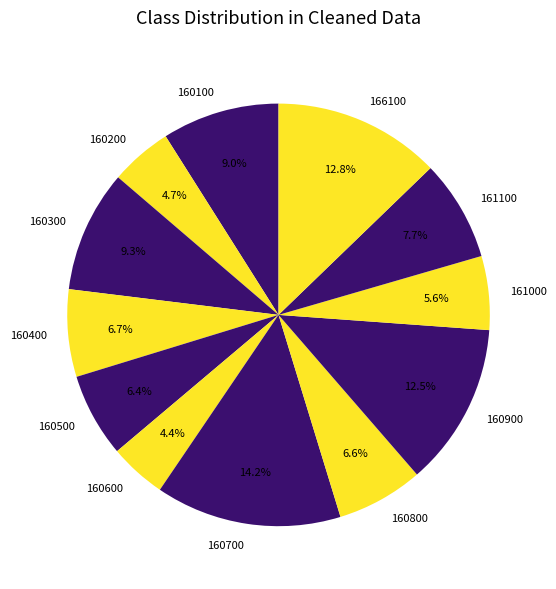

What is the largest slice in the pie chart?

160700